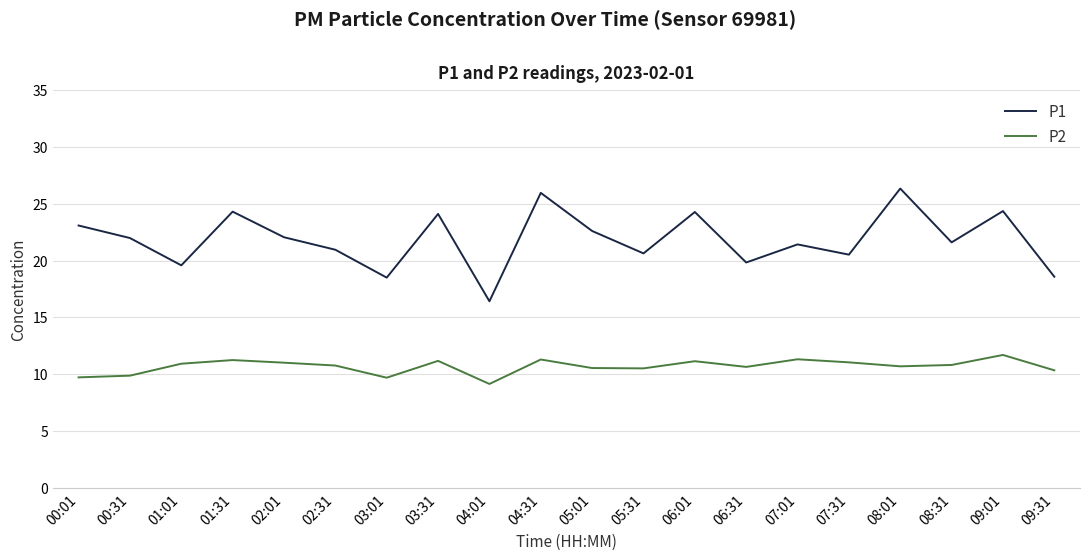

Rank the series by their maximum value, from lowest to highest.

P2, P1